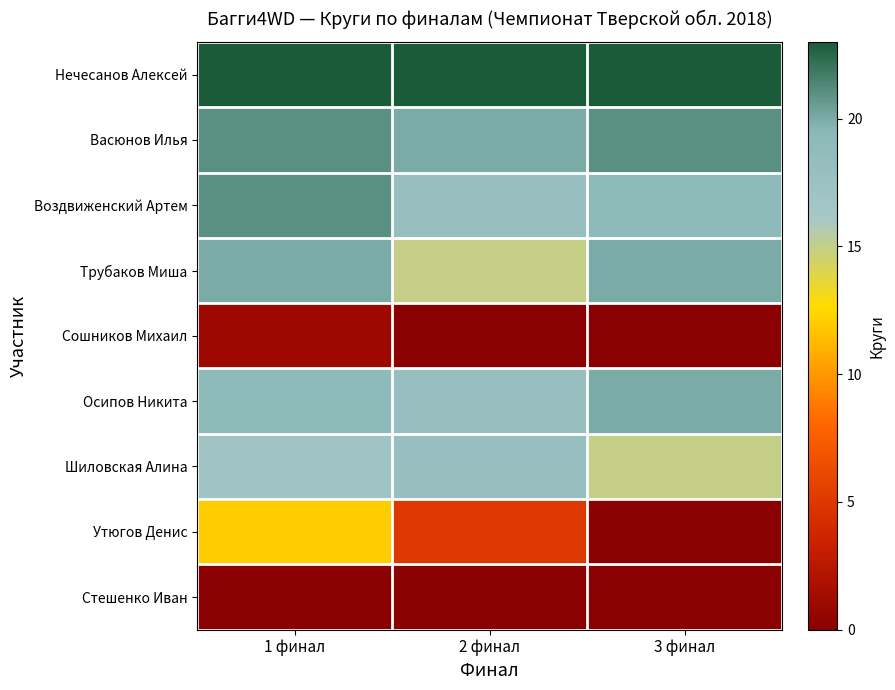

Which category has the lowest value across all series?

2 финал